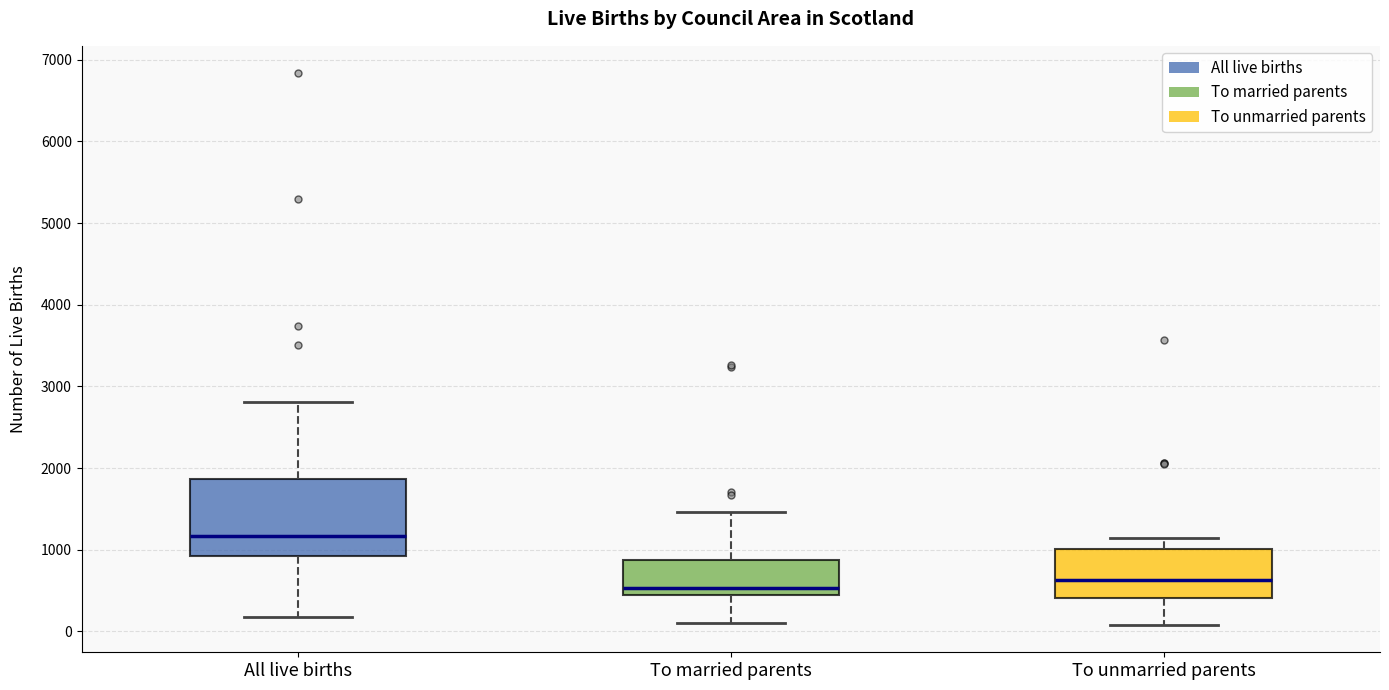

Where does the median line of the box for To married parents sit on the y-axis? The values are not printed on the chart, so give them approximately, as read against the axis.

500